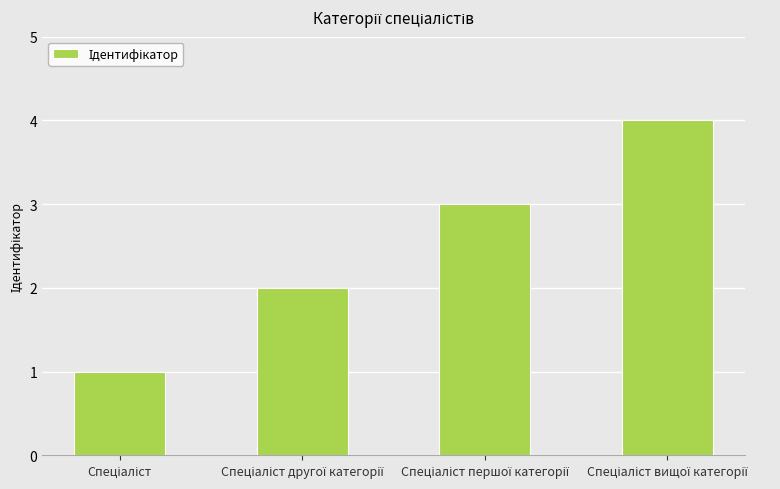

What is the maximum value shown in the chart?

4